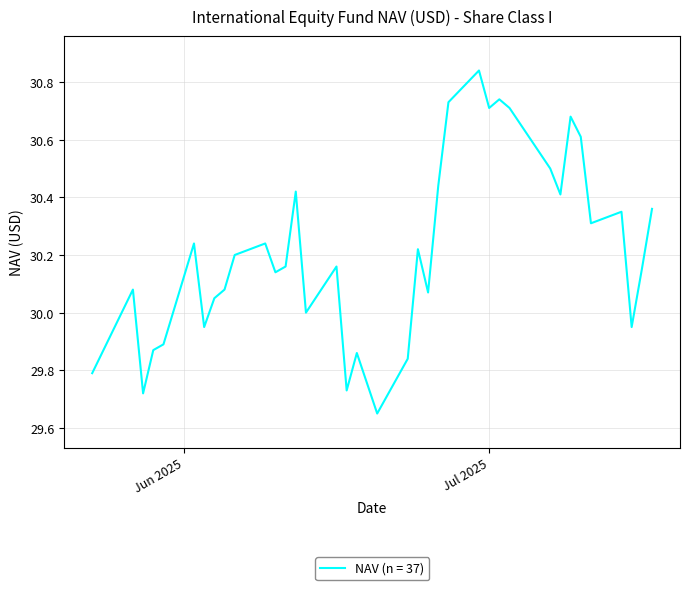

What is the difference between the maximum and minimum values?

1.2